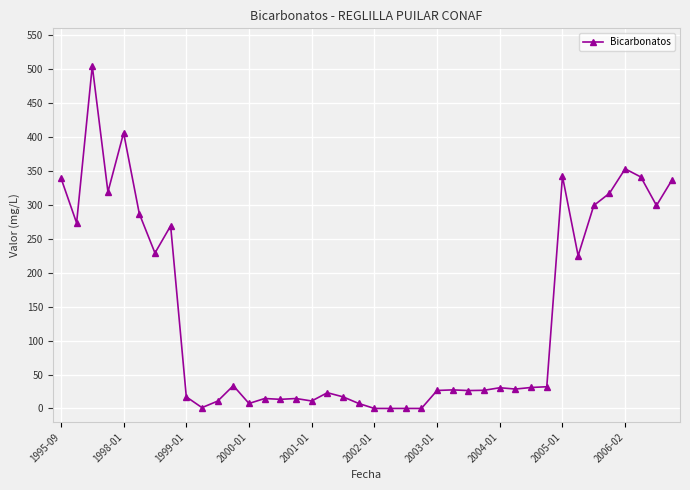

What is the average value?

138.5